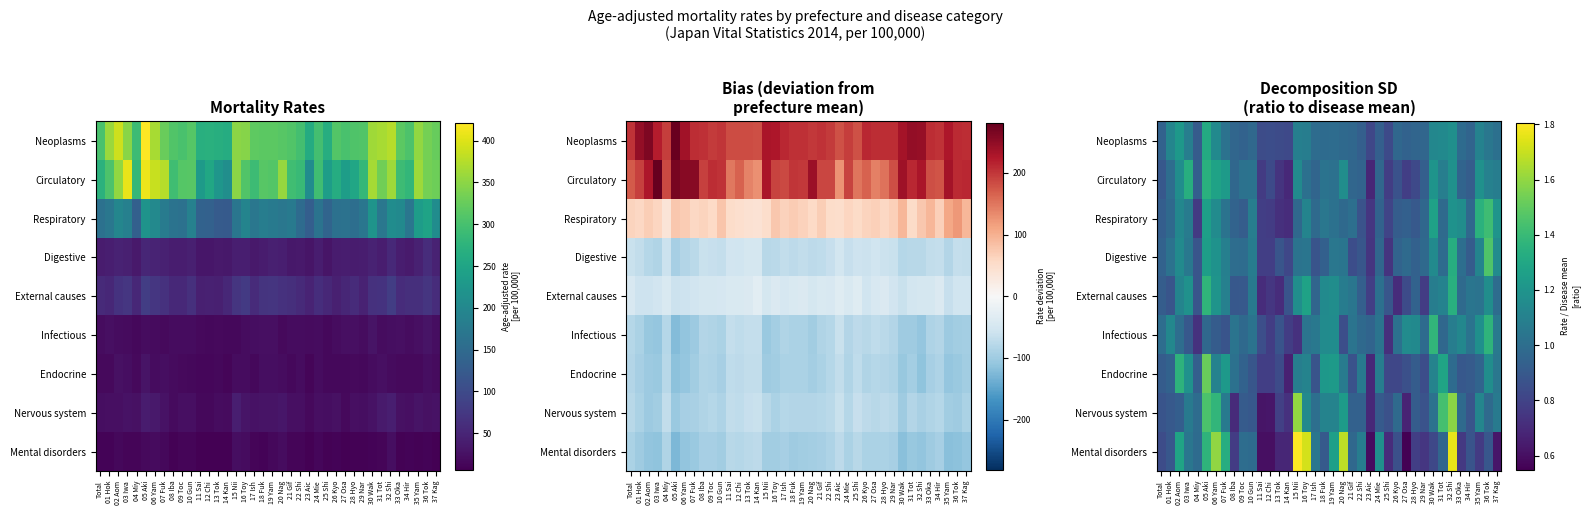

What is the difference between the highest and lowest values at 19 Yam?

0.3